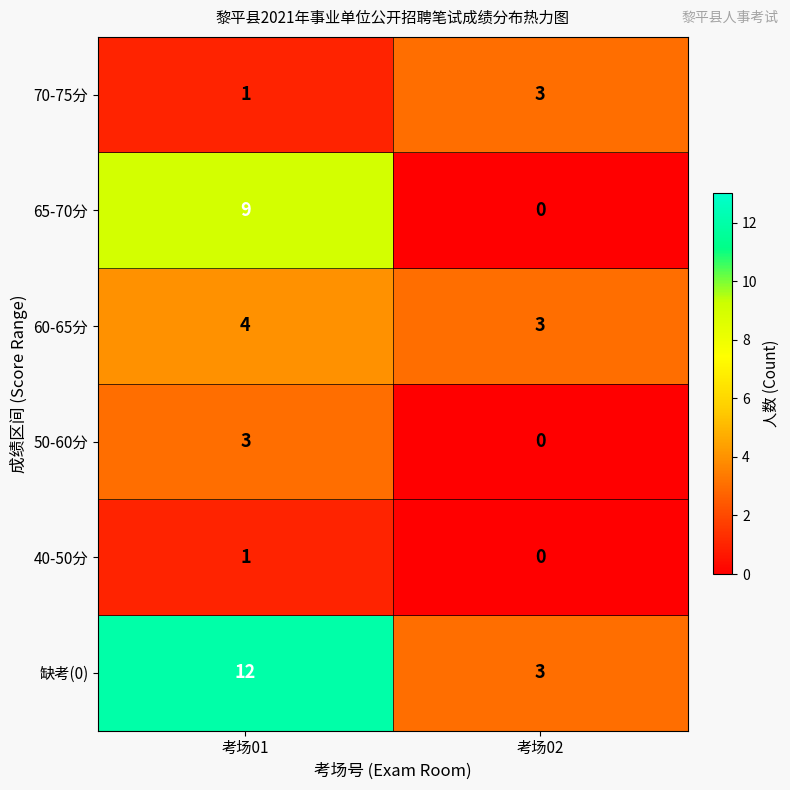

The value of 缺考(0) at 考场02 is 1. True or false?

False